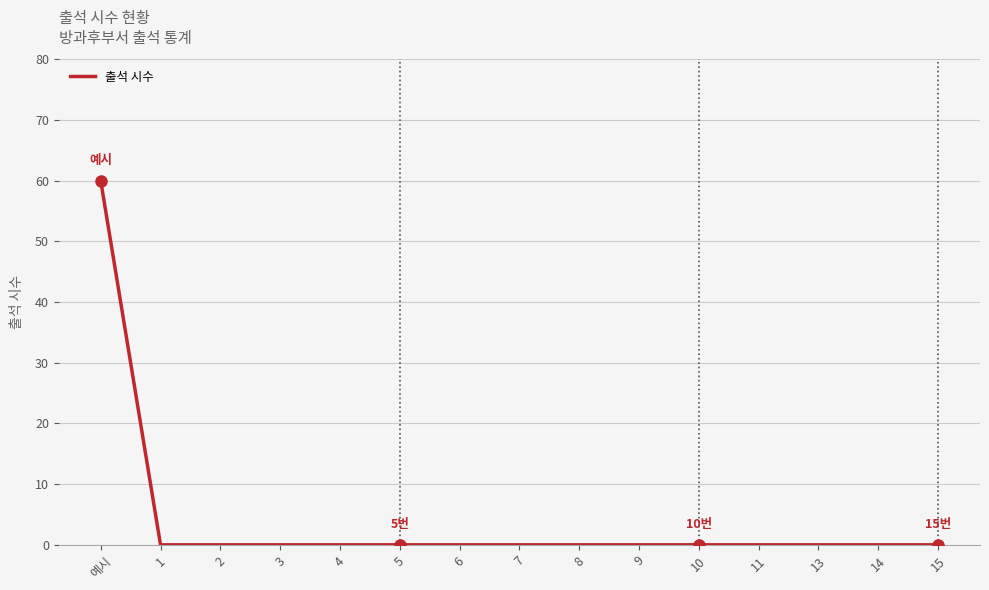

Is this an area chart (filled region under the line)?

No